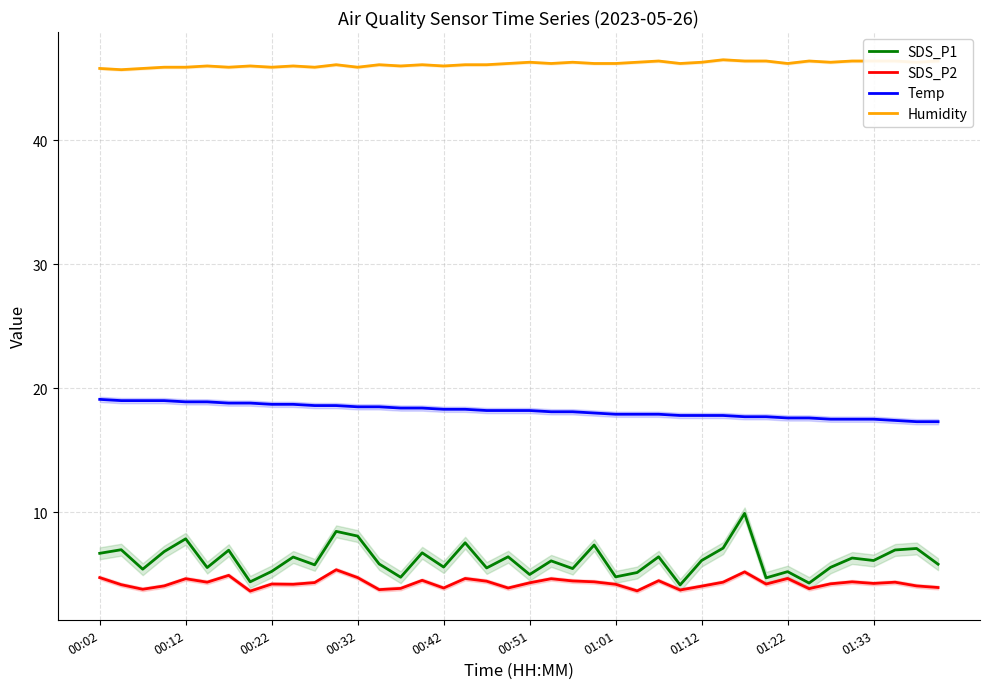

List the series in order of their peak value, highest first.

Humidity, Temp, SDS_P1, SDS_P2